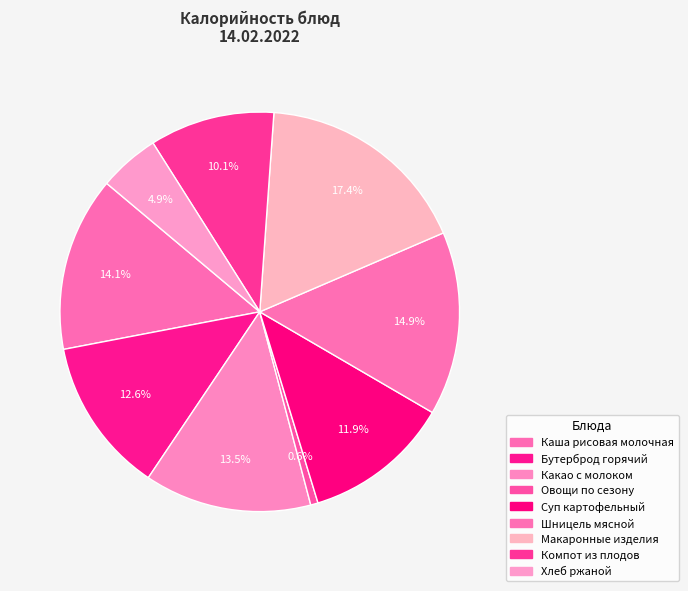

Rank the categories by value from lowest to highest.

Овощи по сезону, Хлеб ржаной, Компот из плодов, Суп картофельный, Бутерброд горячий, Какао с молоком, Каша рисовая молочная, Шницель мясной, Макаронные изделия